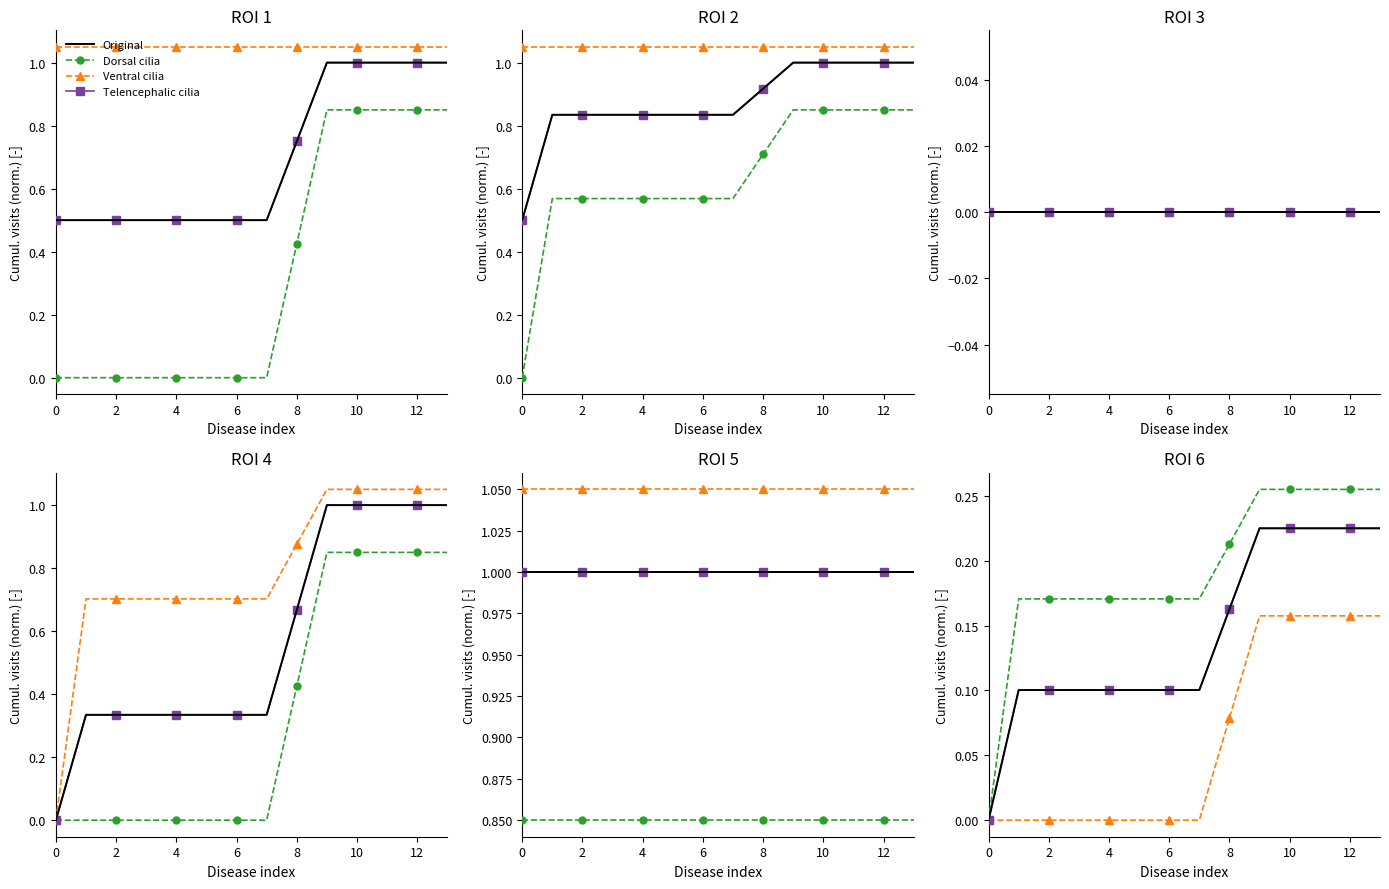

How many values in Ventral cilia are above zero?

6